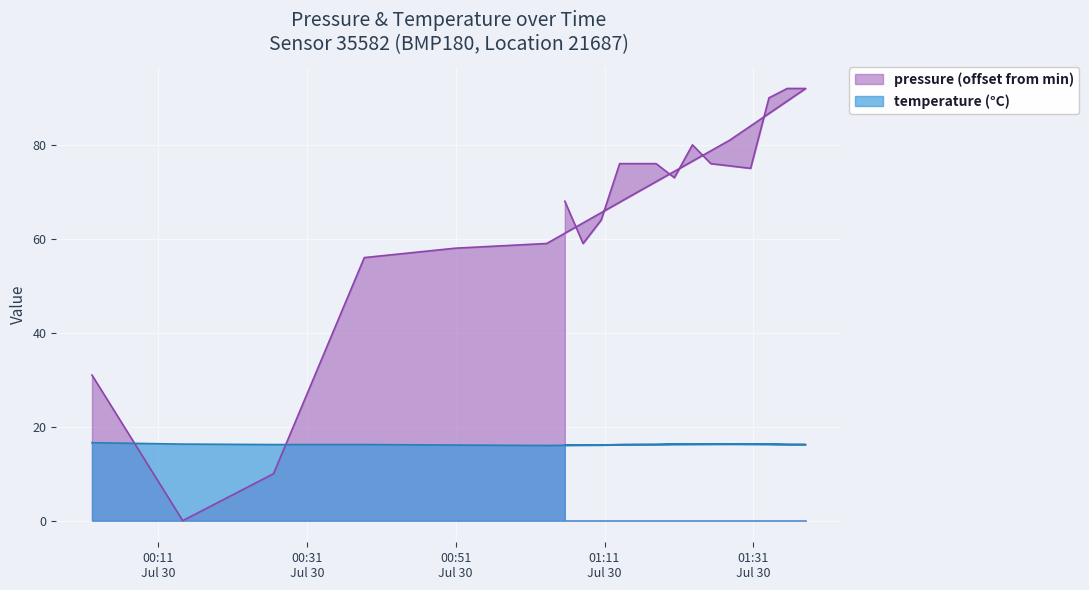

In pressure, how many points are lower than both neighbors (excluding endpoints)?

4